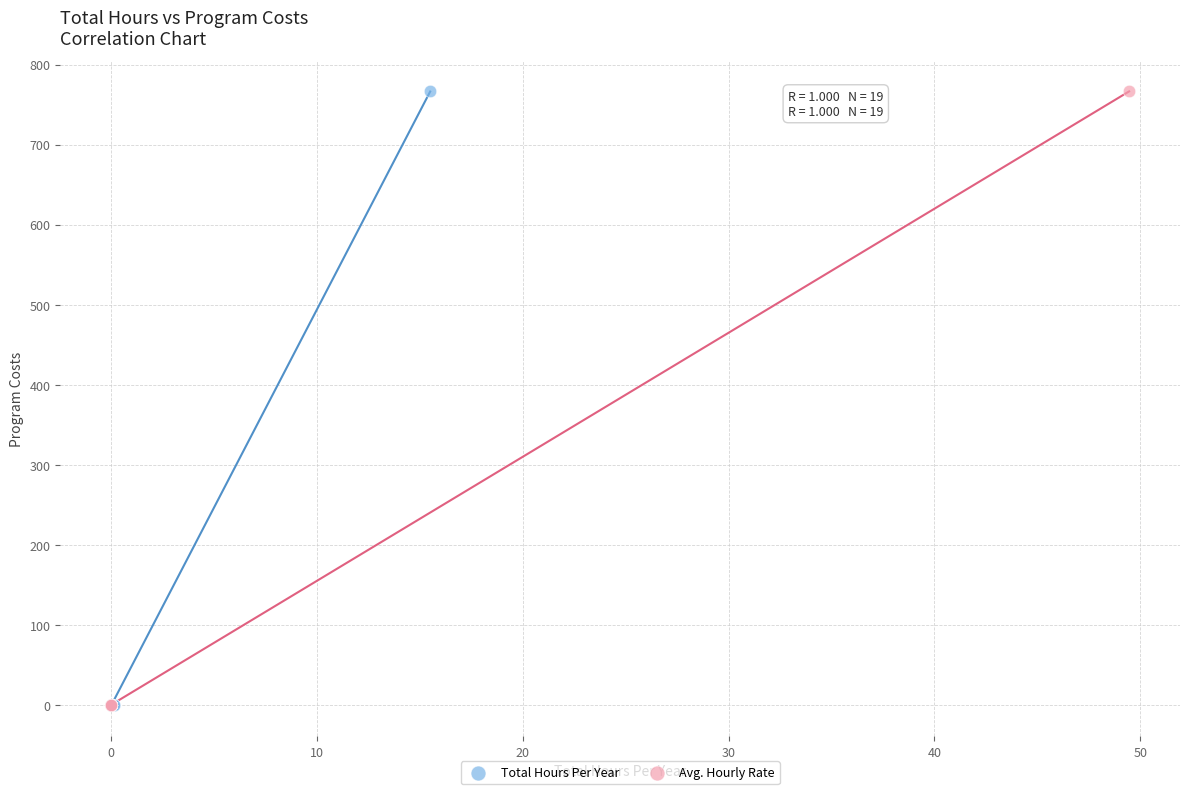

What are all the series names shown in the legend?

Total Hours Per Year, Avg. Hourly Rate